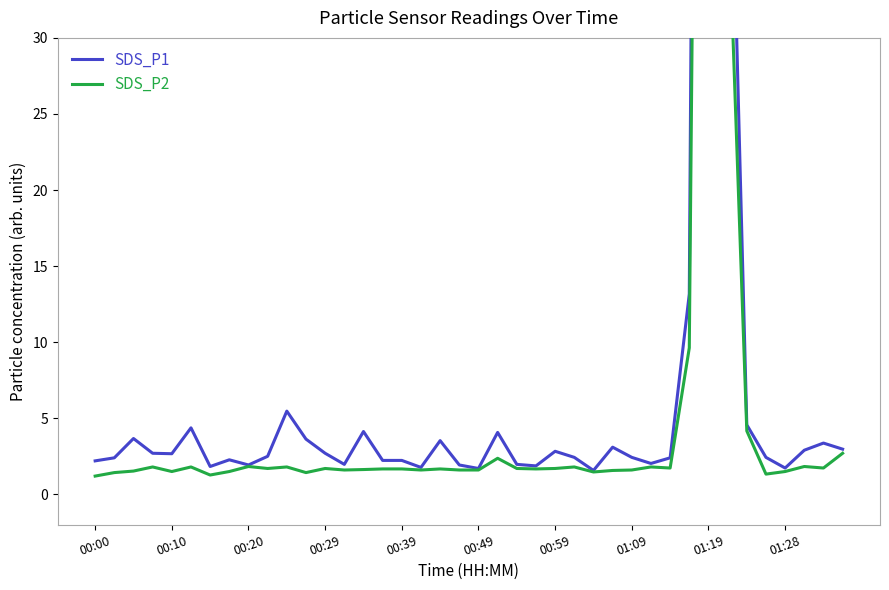

What is the minimum value shown in the chart?

1.2